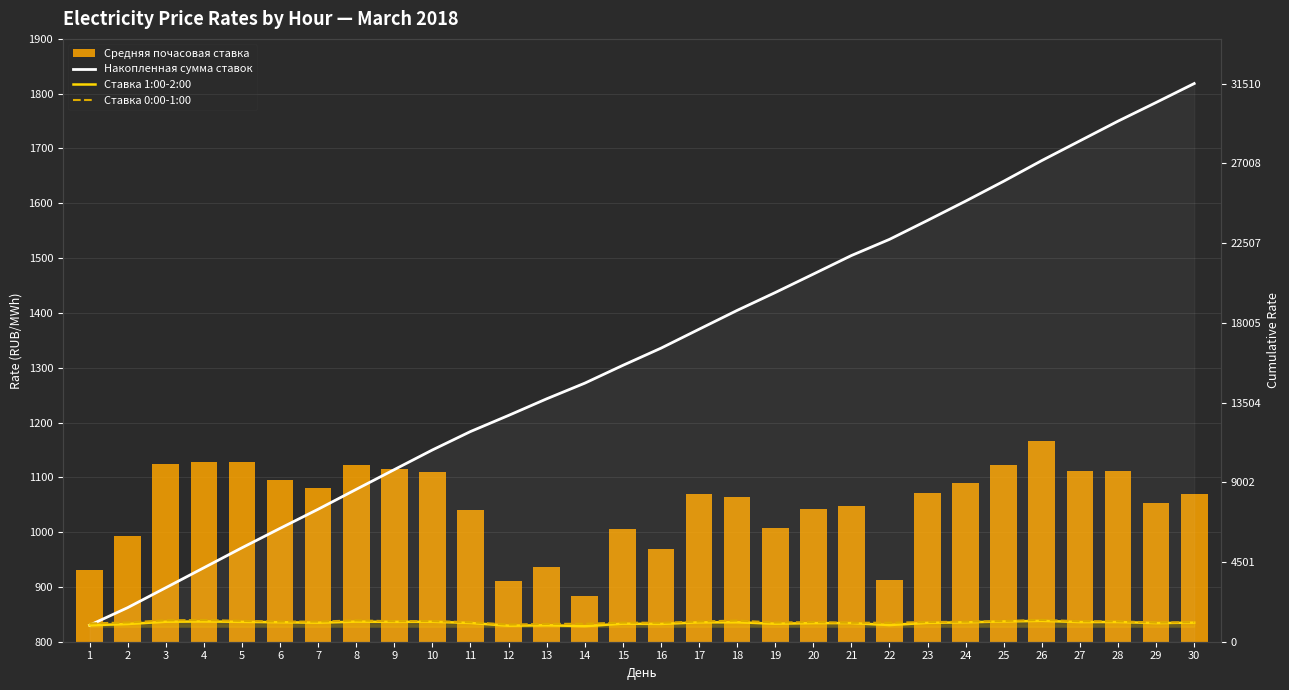

What are all the series names shown in the legend?

Средняя почасовая ставка, Накопленная сумма ставок, Ставка 1:00-2:00, Ставка 0:00-1:00